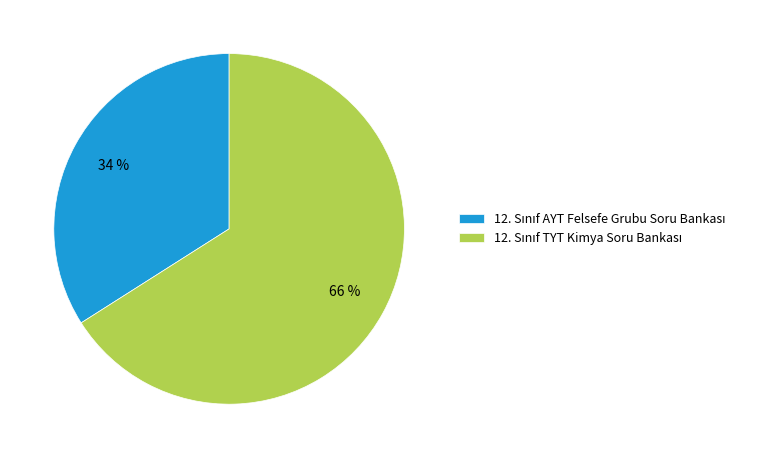

To the nearest percent, what is the difference between the largest and smallest slice percentages?

32%